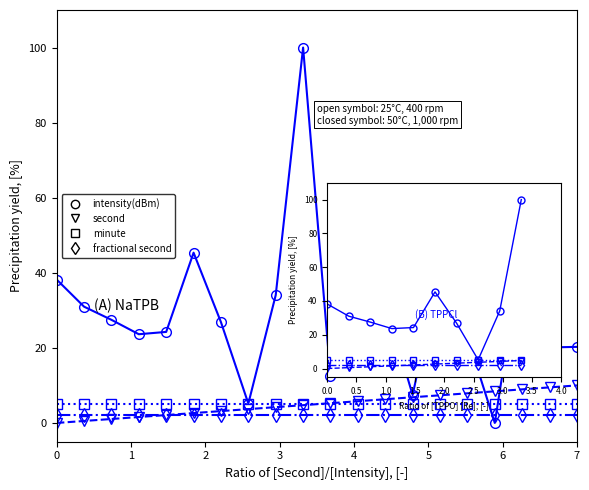

What is the average value of the second series?

5.0